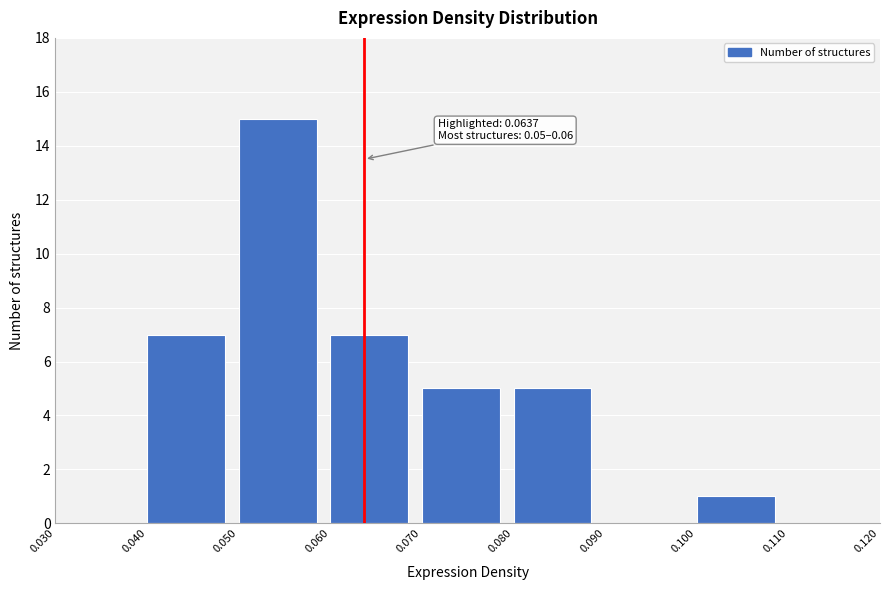

Over which range of the x-axis is the bar tallest?

0.050 to 0.060